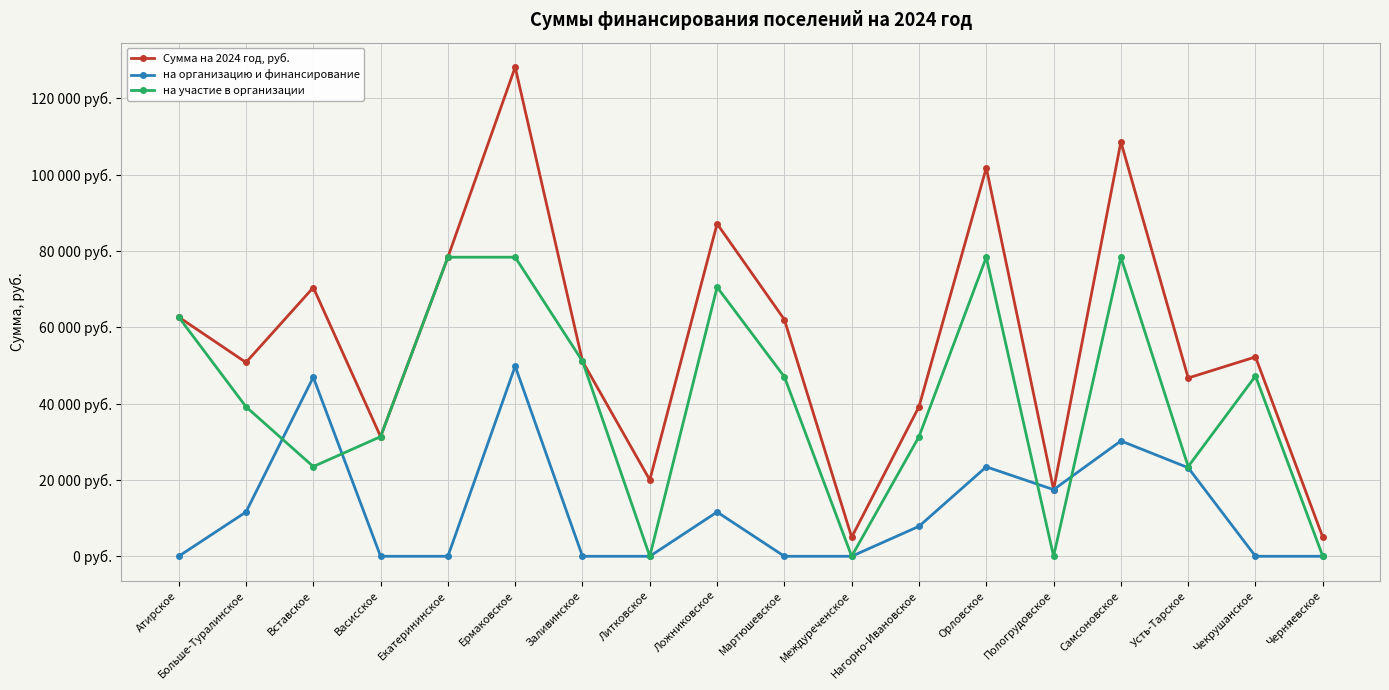

What is the value of the на организацию и финансирование point at the 16th from the left?

23208.9